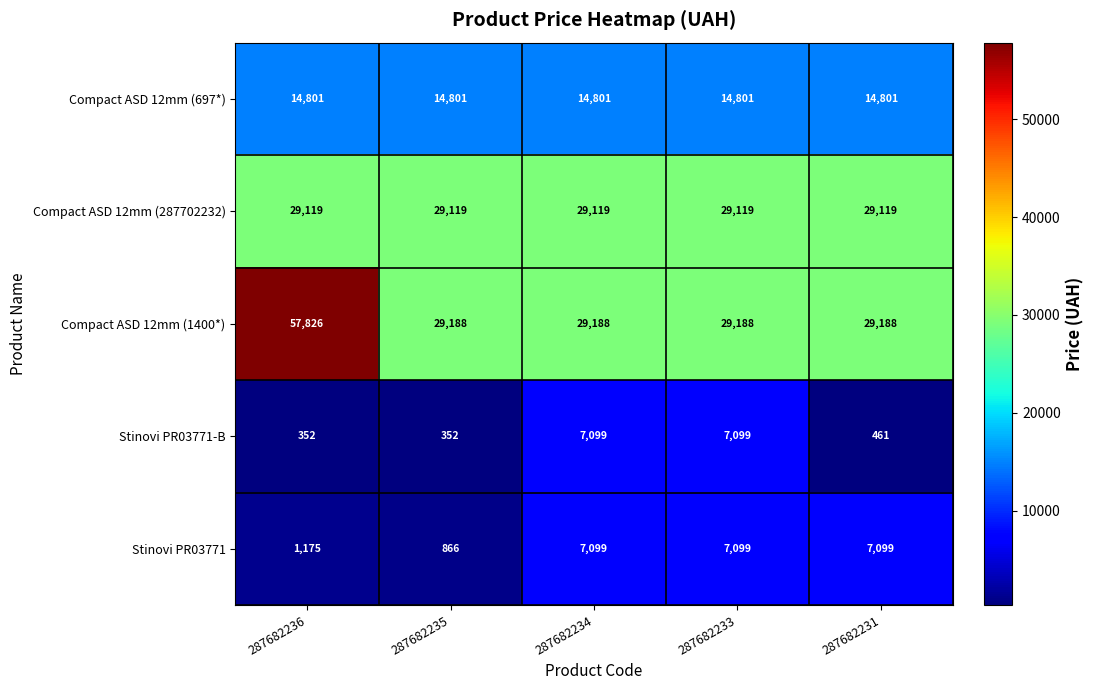

What is the average value of the Compact ASD 12mm (287702232) series?

29119